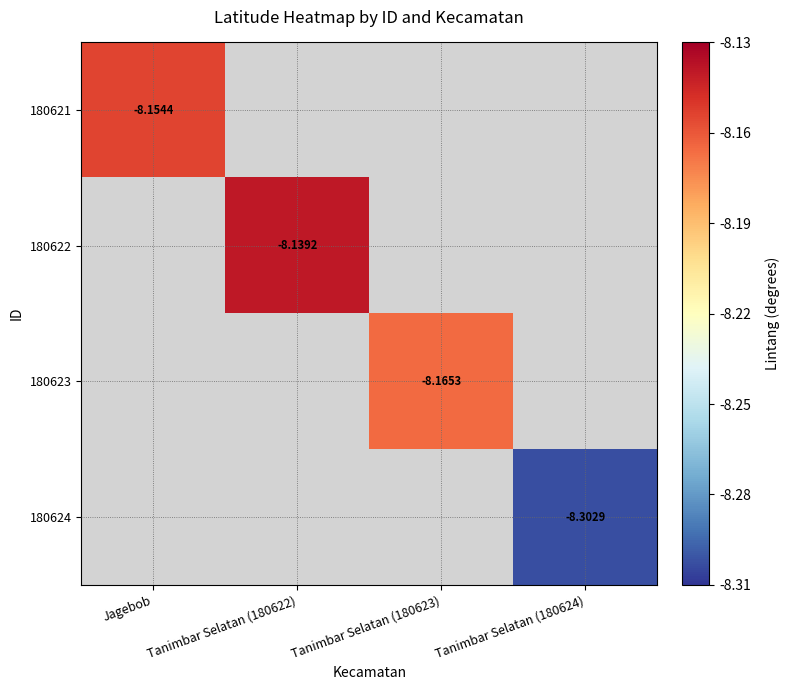

Which series has the widest spread of values?

180621